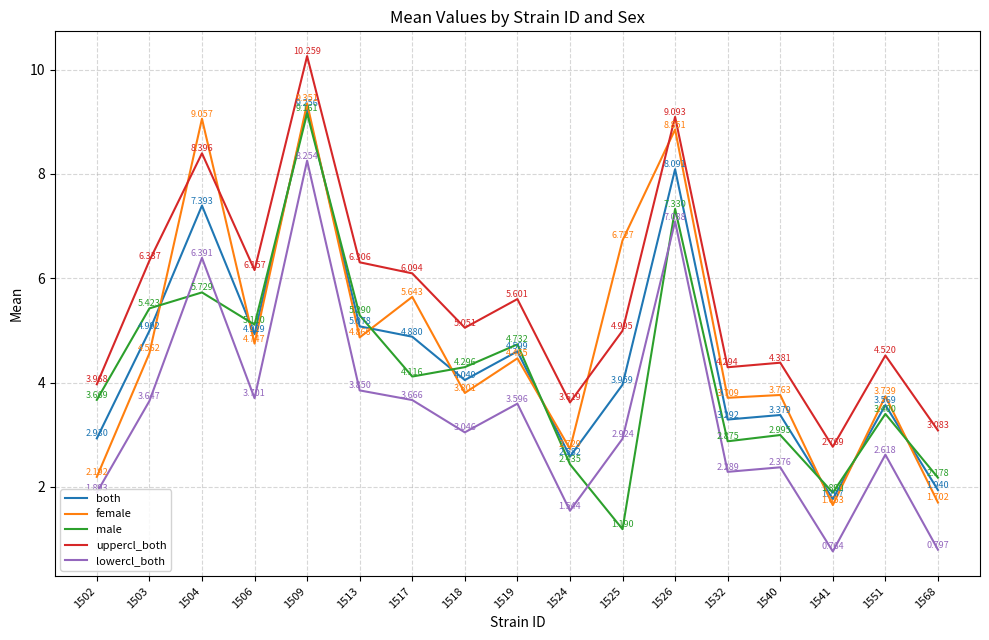

What is the difference between the highest and lowest values at 1541?

2.0